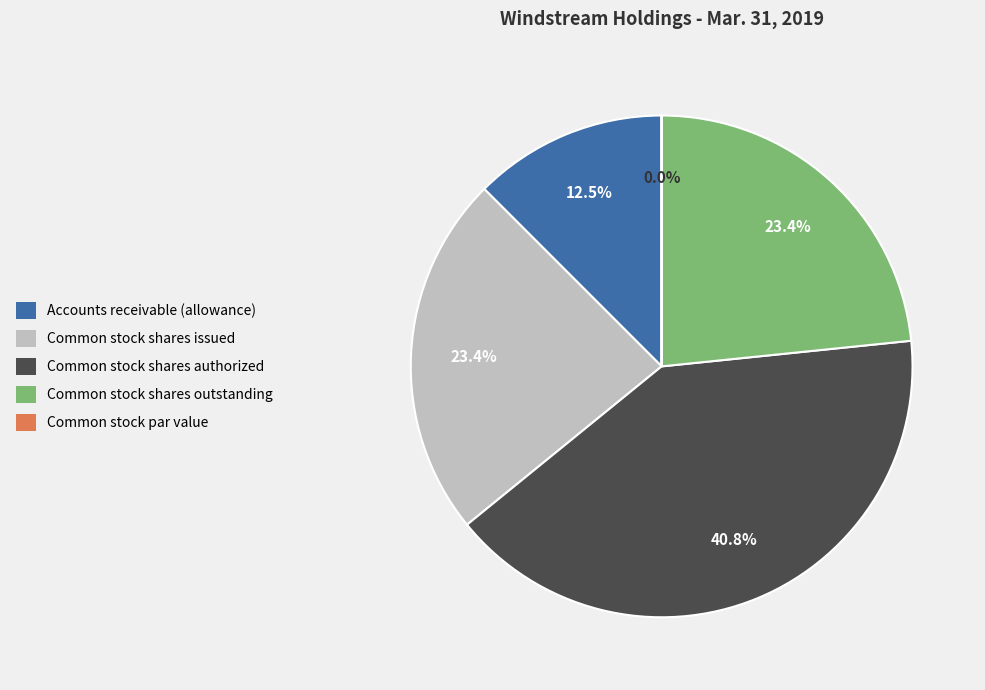

Which slice is the largest?

Common stock shares authorized